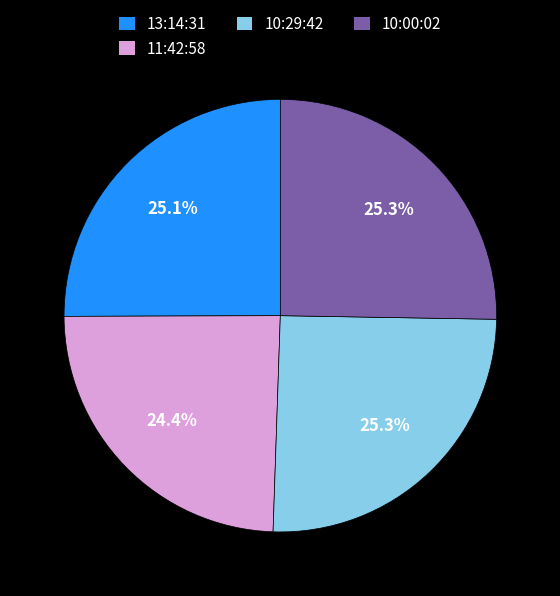

To the nearest percent, what percentage of the pie is 10:00:02?

25%